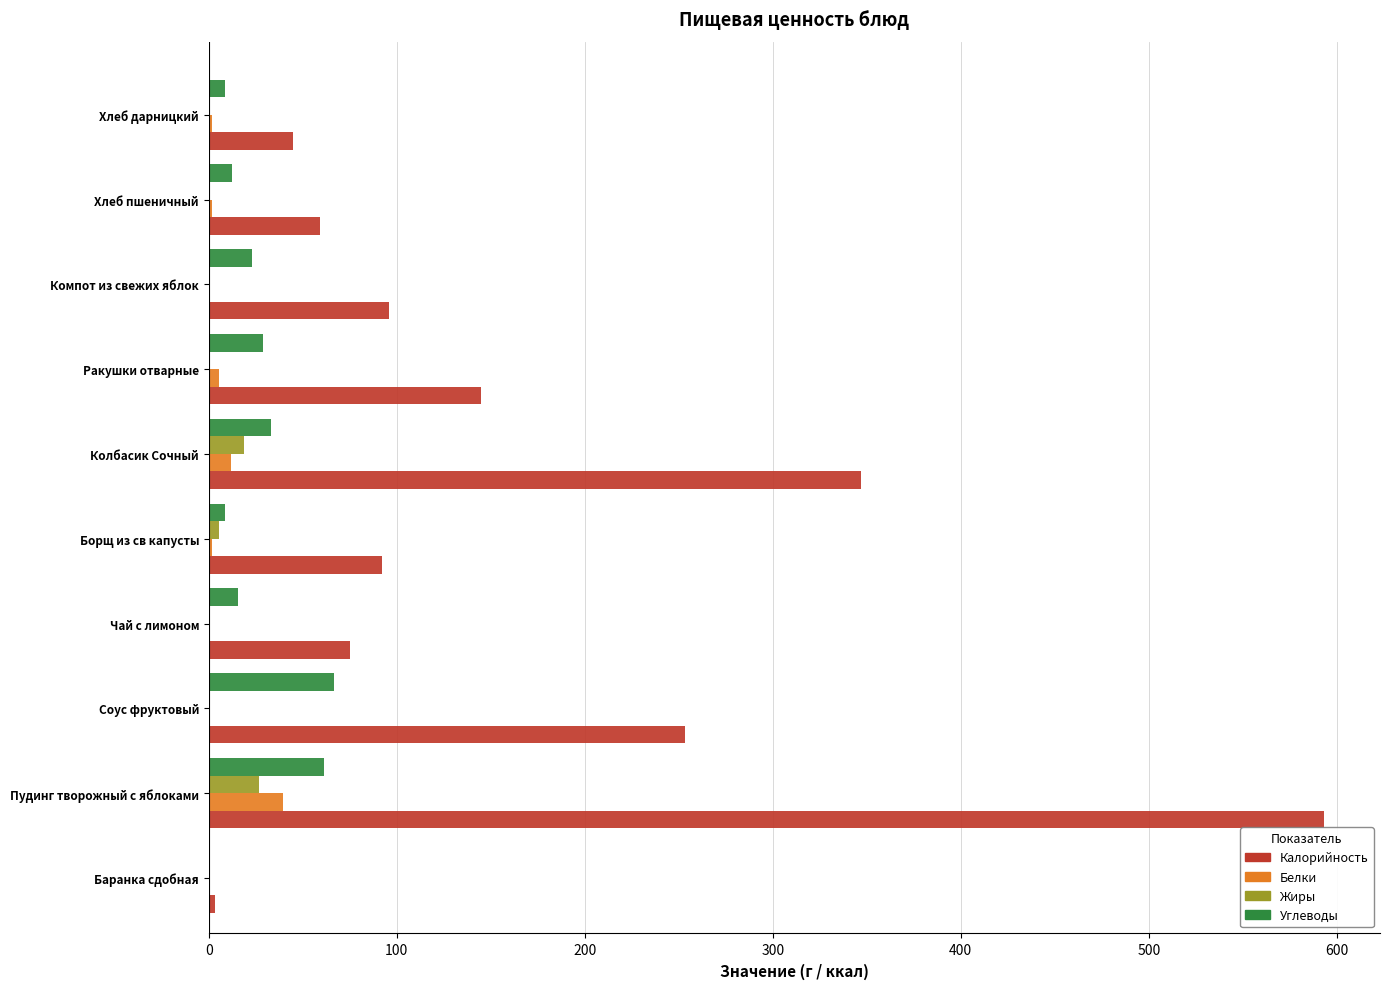

What is the sum of all Углеводы values?

258.6